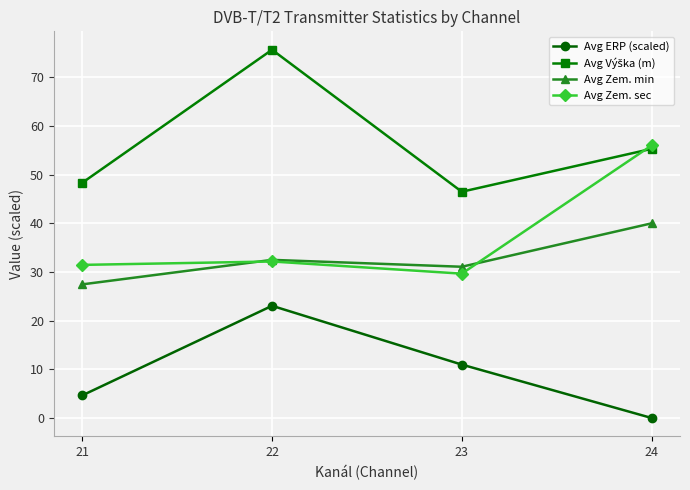

Is it true that Avg Zem. sec equals 88.7 at 24?

False